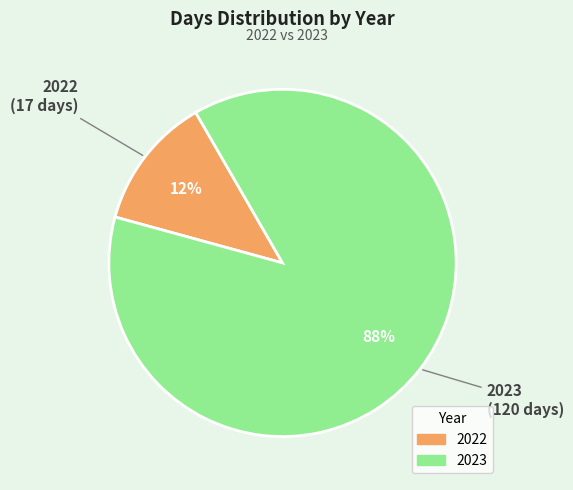

Which has a higher value, 2023 or 2022?

2023